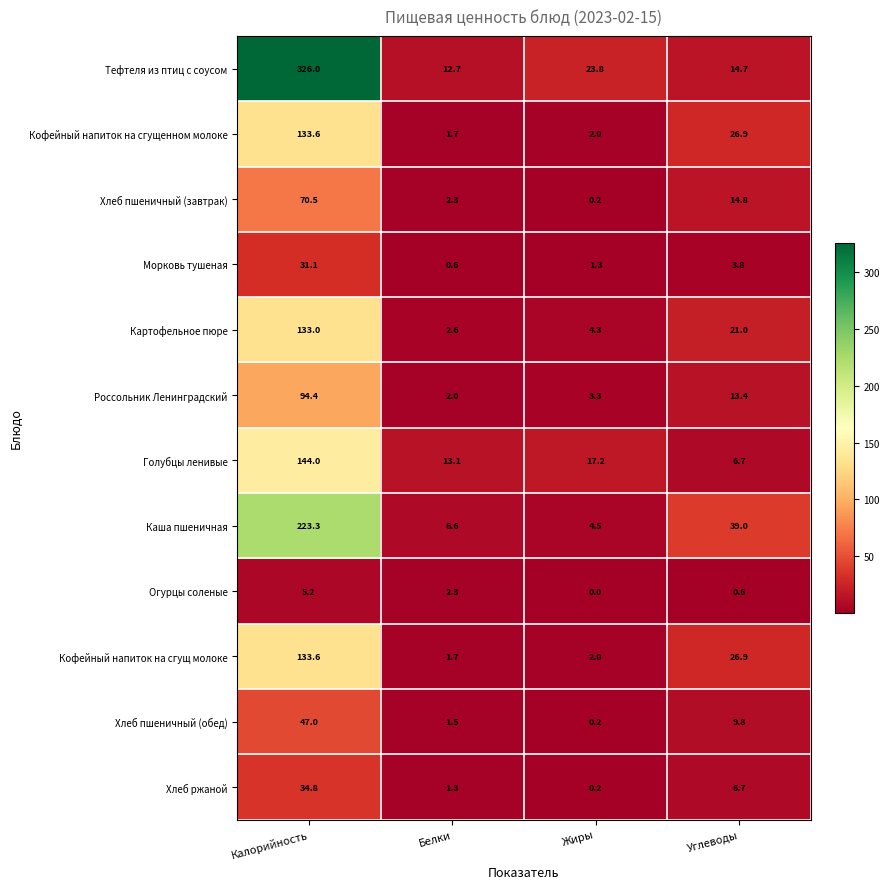

Is it true that Кофейный напиток на сгущ молоке equals 2.6 at Жиры?

False